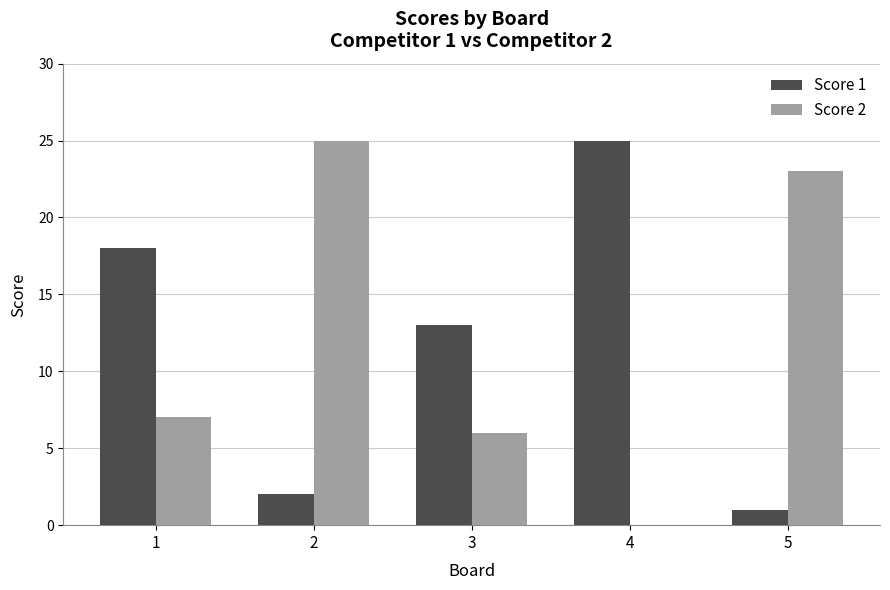

Between 2 and 5, which series saw the biggest shift?

Score 2